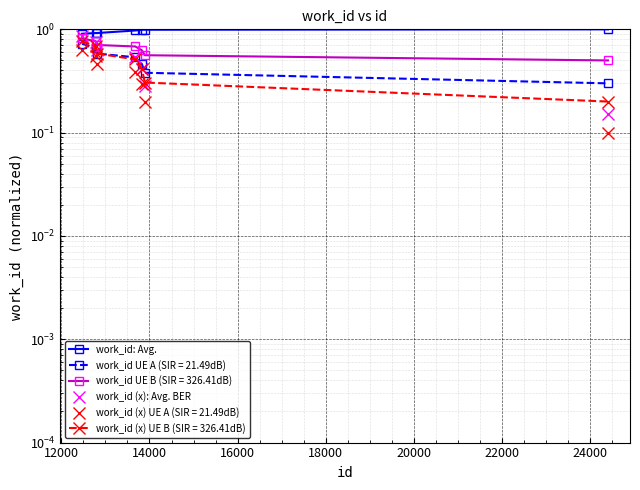

True or false: work_id (x): Avg. BER has a value of 1.2 at 10000.

False